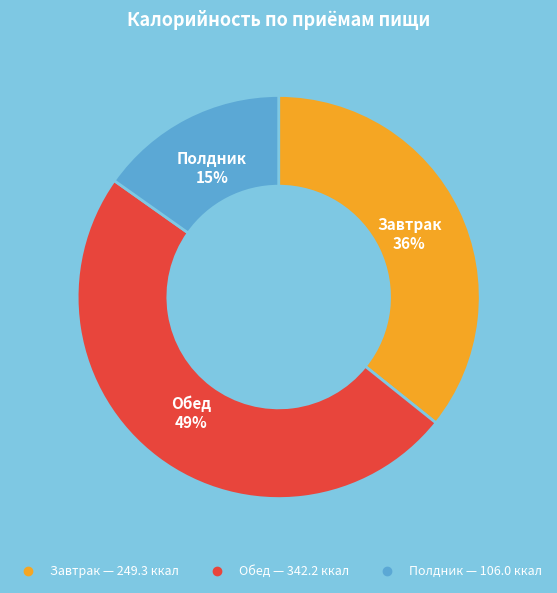

Which category has the biggest portion of the pie?

Обед